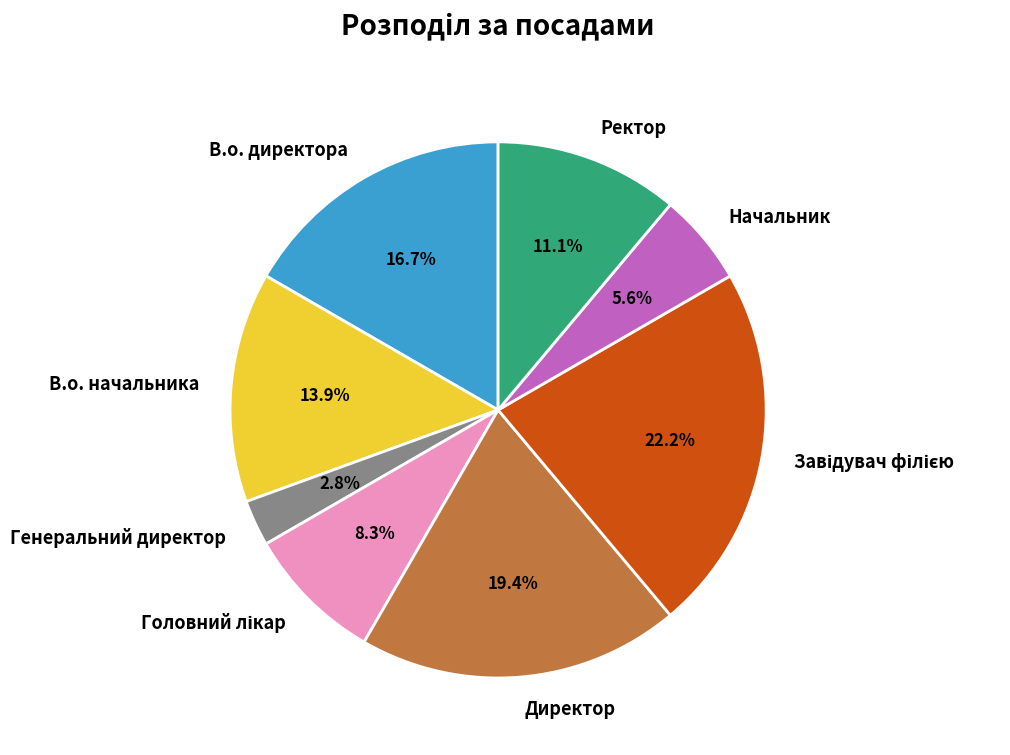

Is there a majority slice in this chart?

No